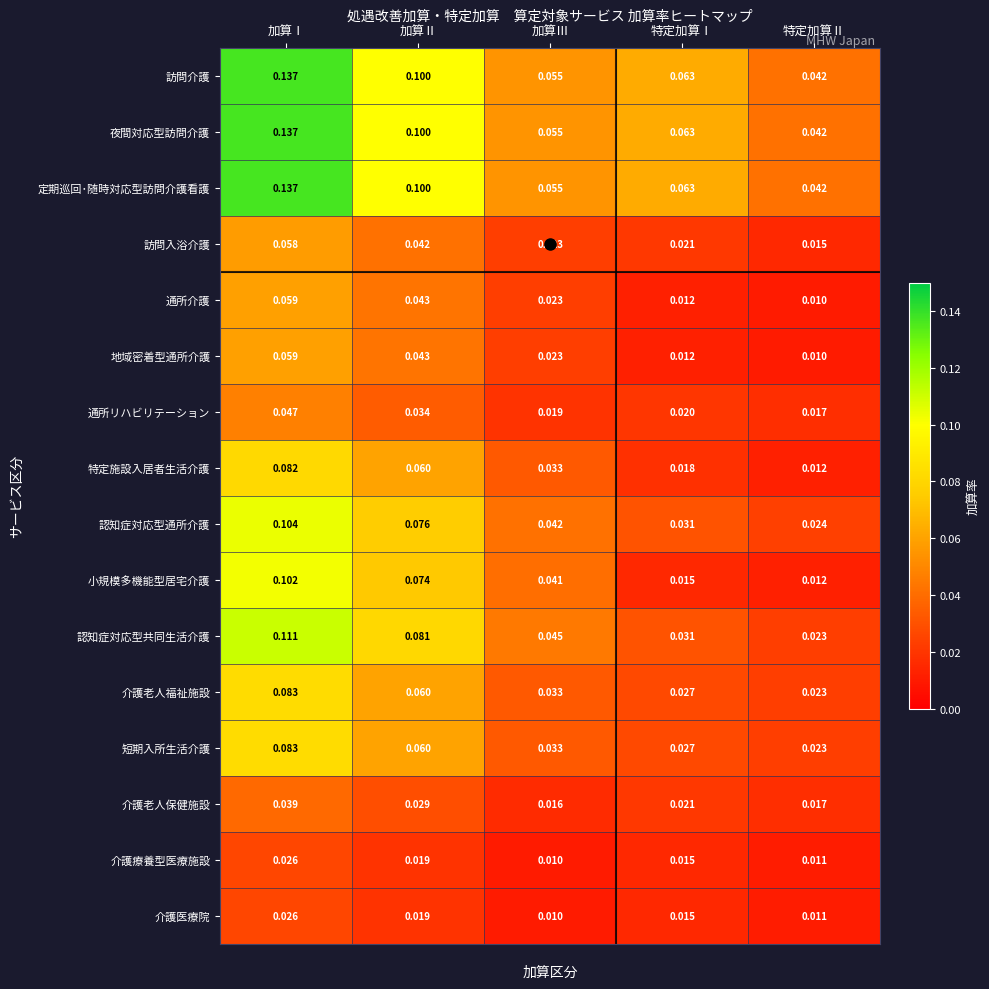

Rank the categories by 介護医療院 value from highest to lowest.

加算Ⅰ, 加算Ⅱ, 特定加算Ⅰ, 特定加算Ⅱ, 加算Ⅲ